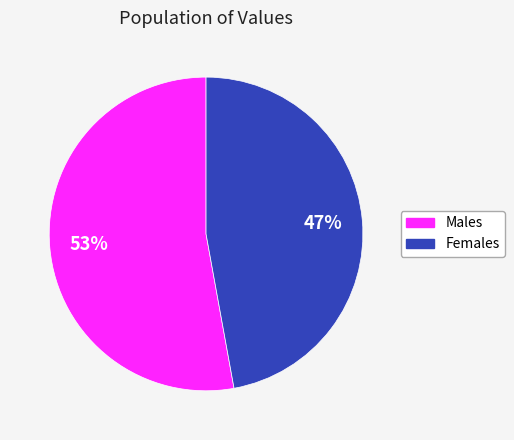

Is there any slice that represents more than half of the pie?

Yes